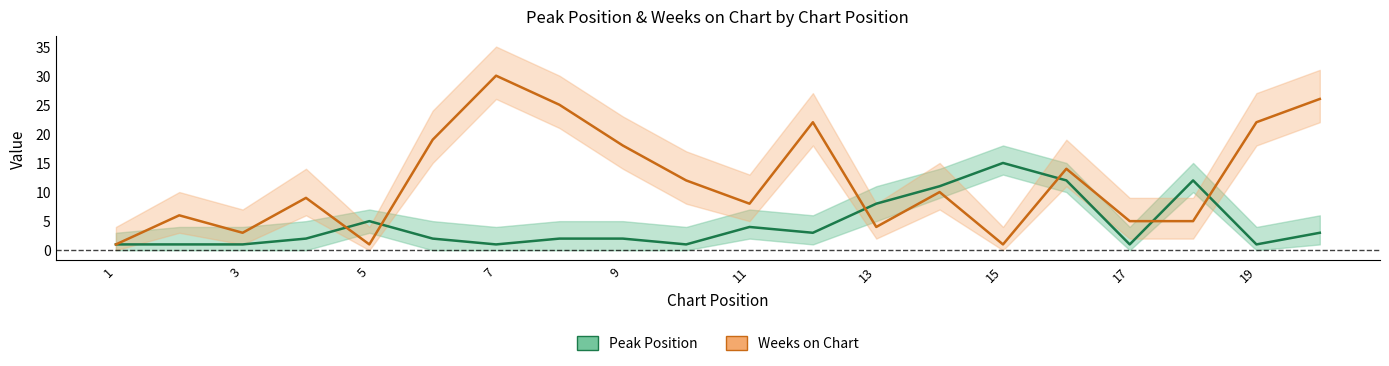

What is the maximum value for Peak Position?

15